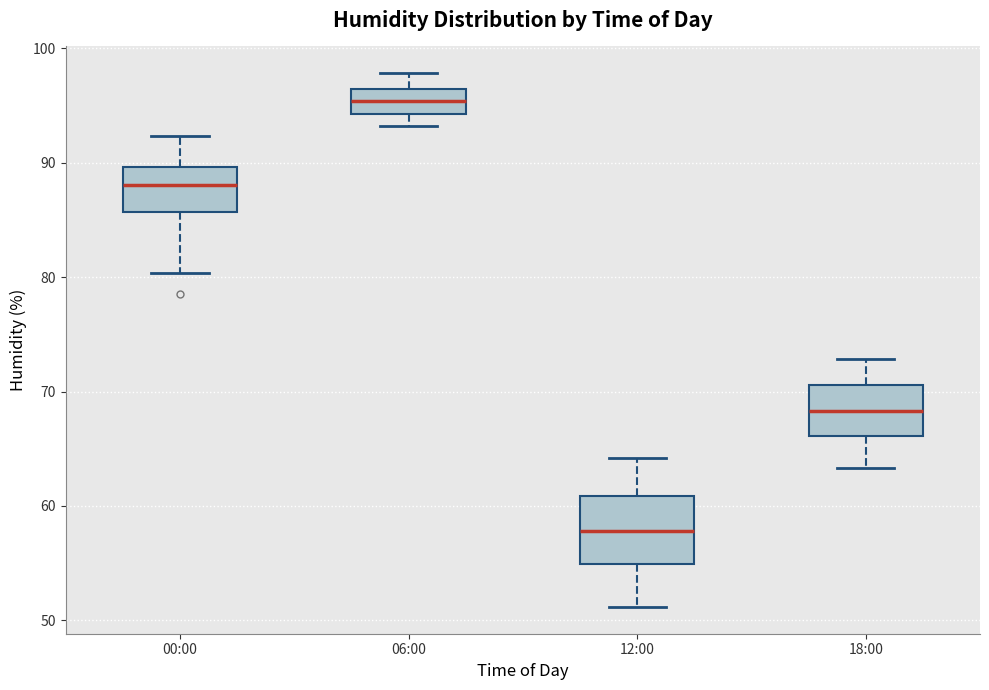

Reading left to right, transcribe this box plot: for each box, give where its median line is, the range the box spans, and where its two whiskers end, as read against the y-axis. The values are not printed on the chart, so give them approximately, as read against the axis.

00:00: median 88, box 86 to 90, whiskers 80 to 92
06:00: median 95, box 94 to 96, whiskers 93 to 98
12:00: median 58, box 55 to 61, whiskers 51 to 64
18:00: median 68, box 66 to 71, whiskers 63 to 73